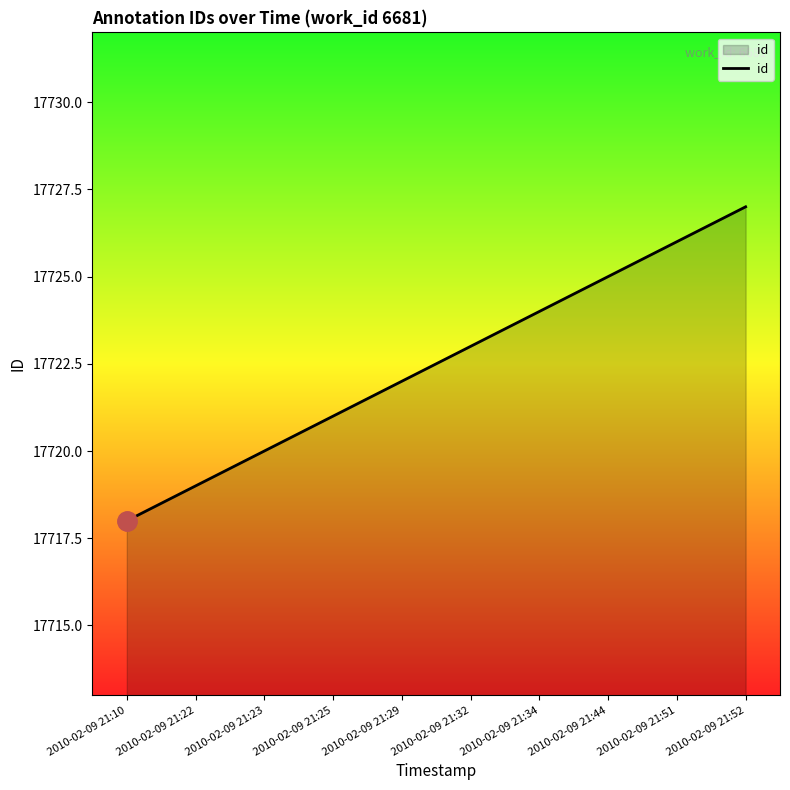

What is the smallest value displayed?

17718